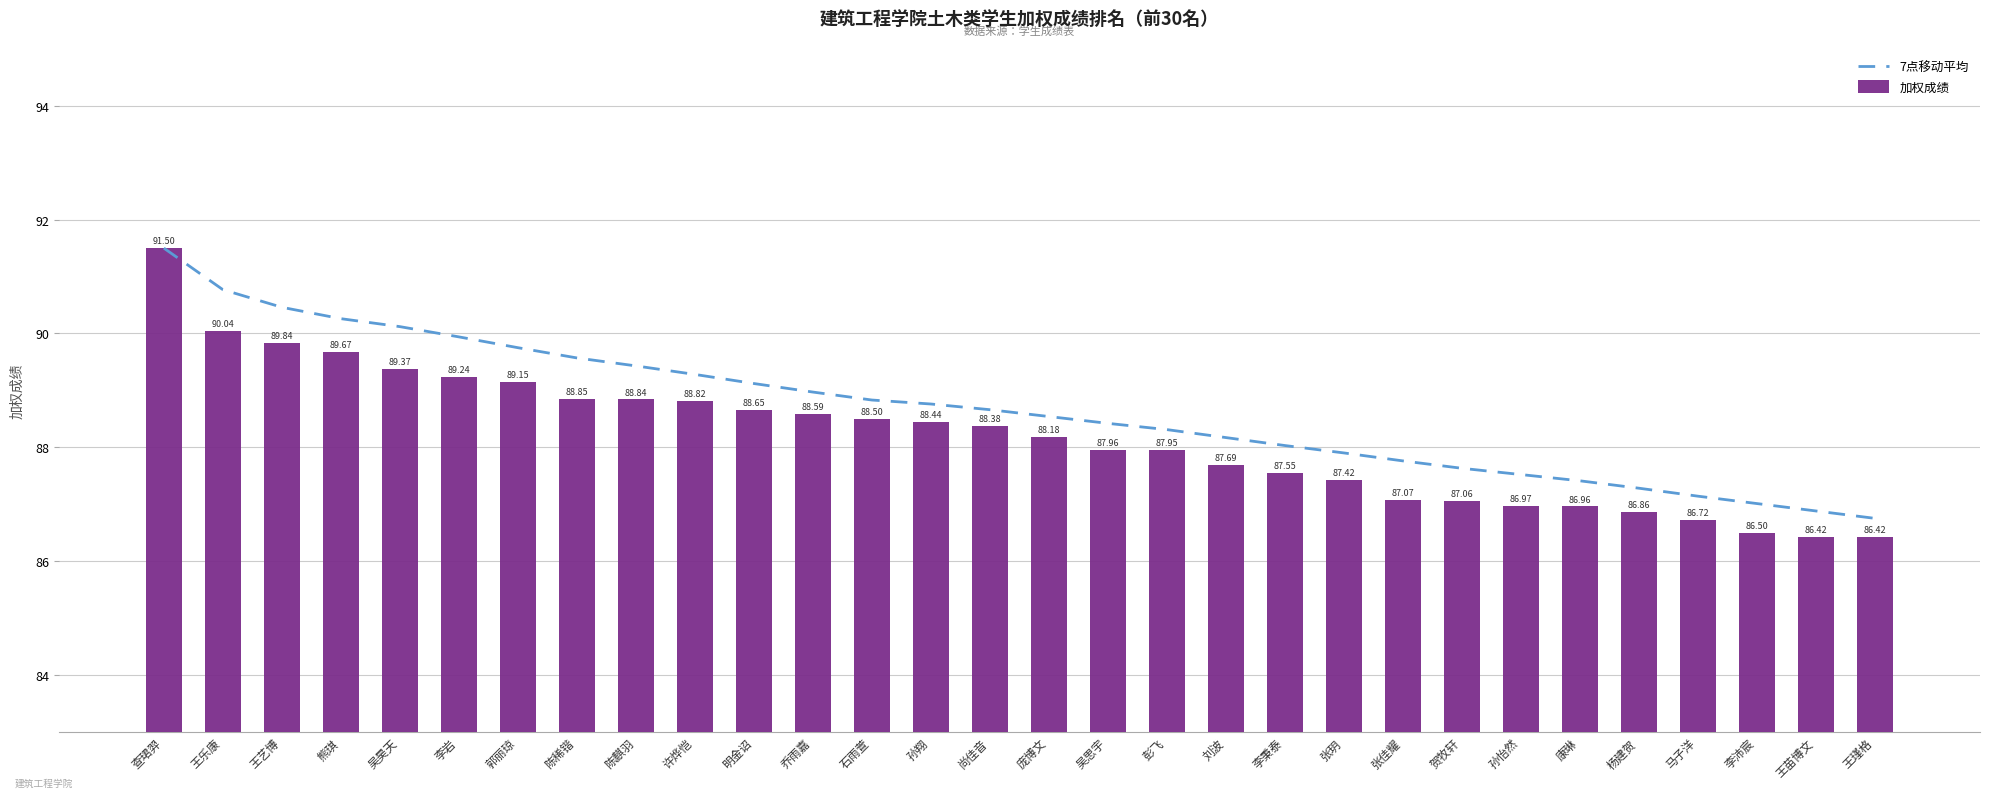

The value of 7点移动平均 at 王乐康 is 90.8. True or false?

True